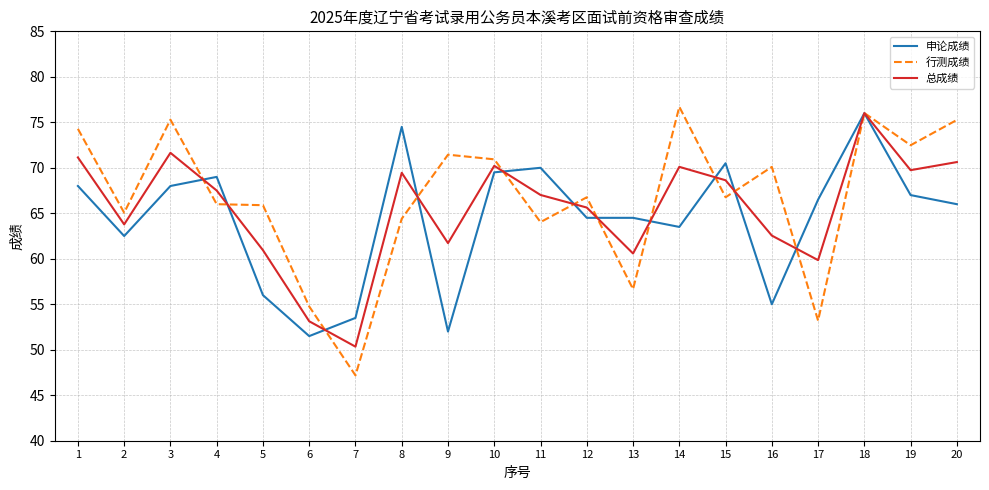

Which series has the largest range (max minus min)?

行测成绩